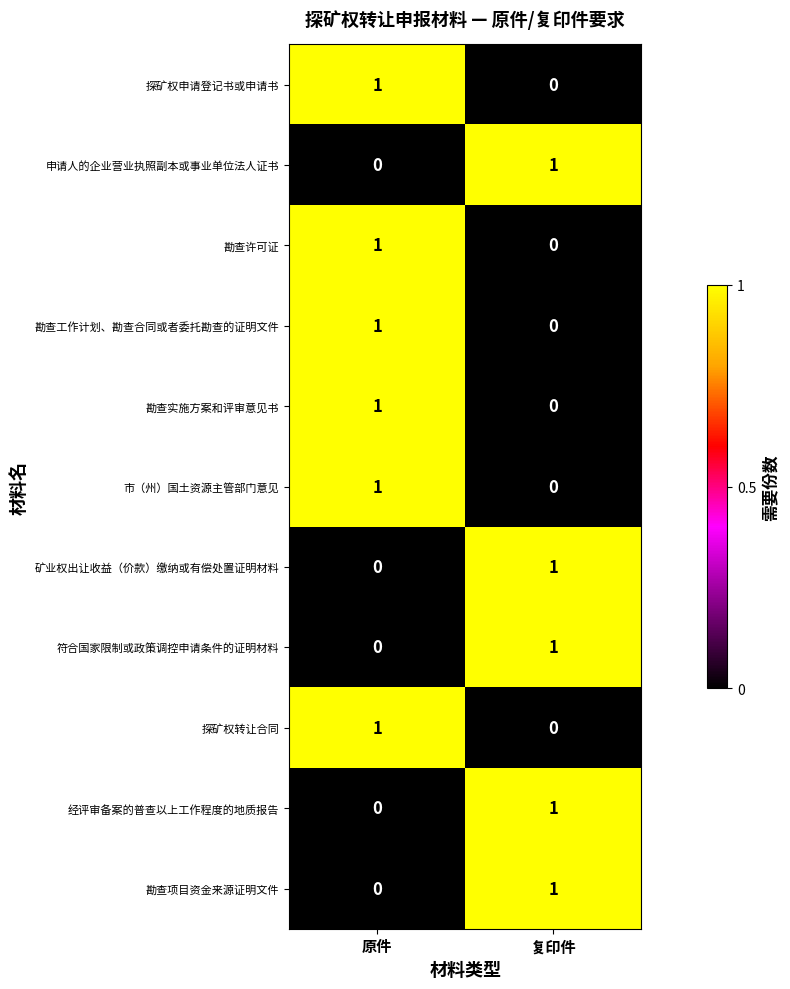

Which category has the lowest value in the 勘查许可证 series?

复印件